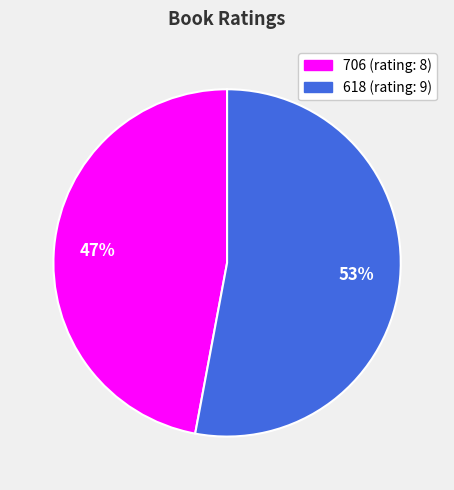

Is there a majority slice in this chart?

Yes